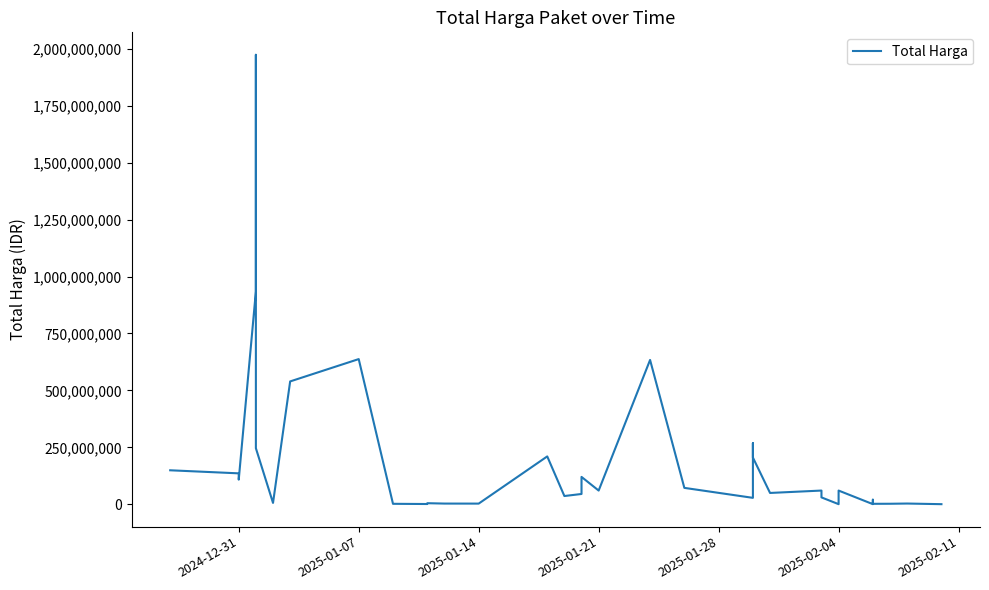

How many interior local valleys (lower than both neighbors) does the data have?

11